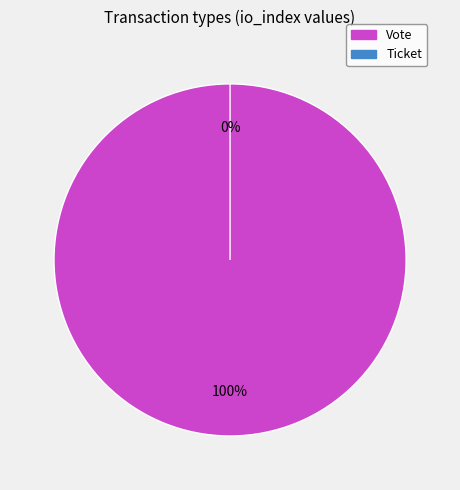

Which slice is the smallest?

Ticket